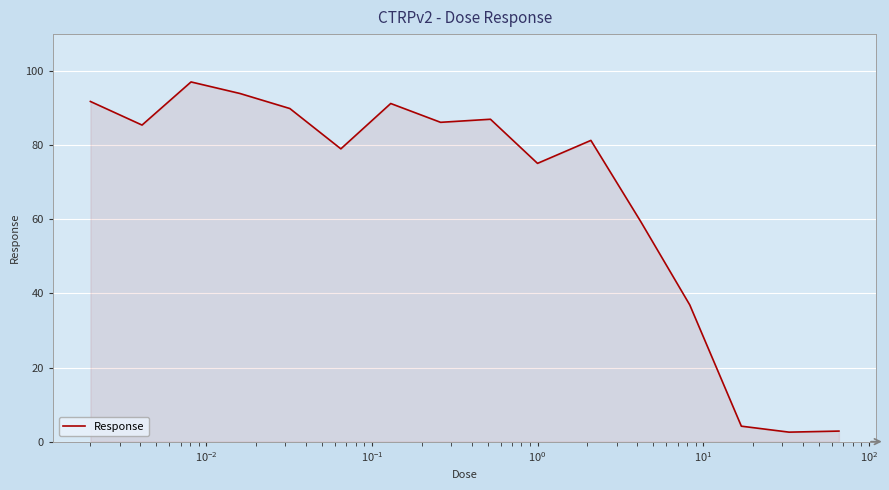

What is the difference between the maximum and minimum values?

94.5